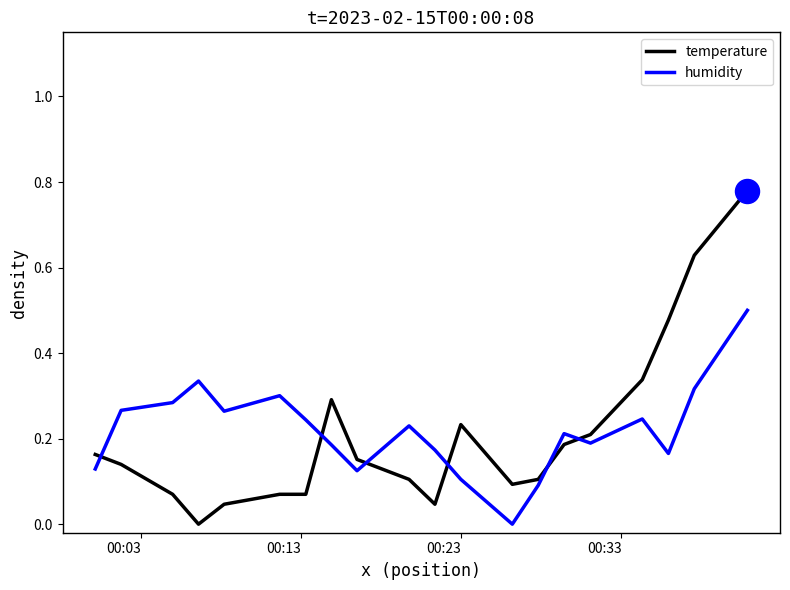

At how many categories does at least one series exceed 0?

20